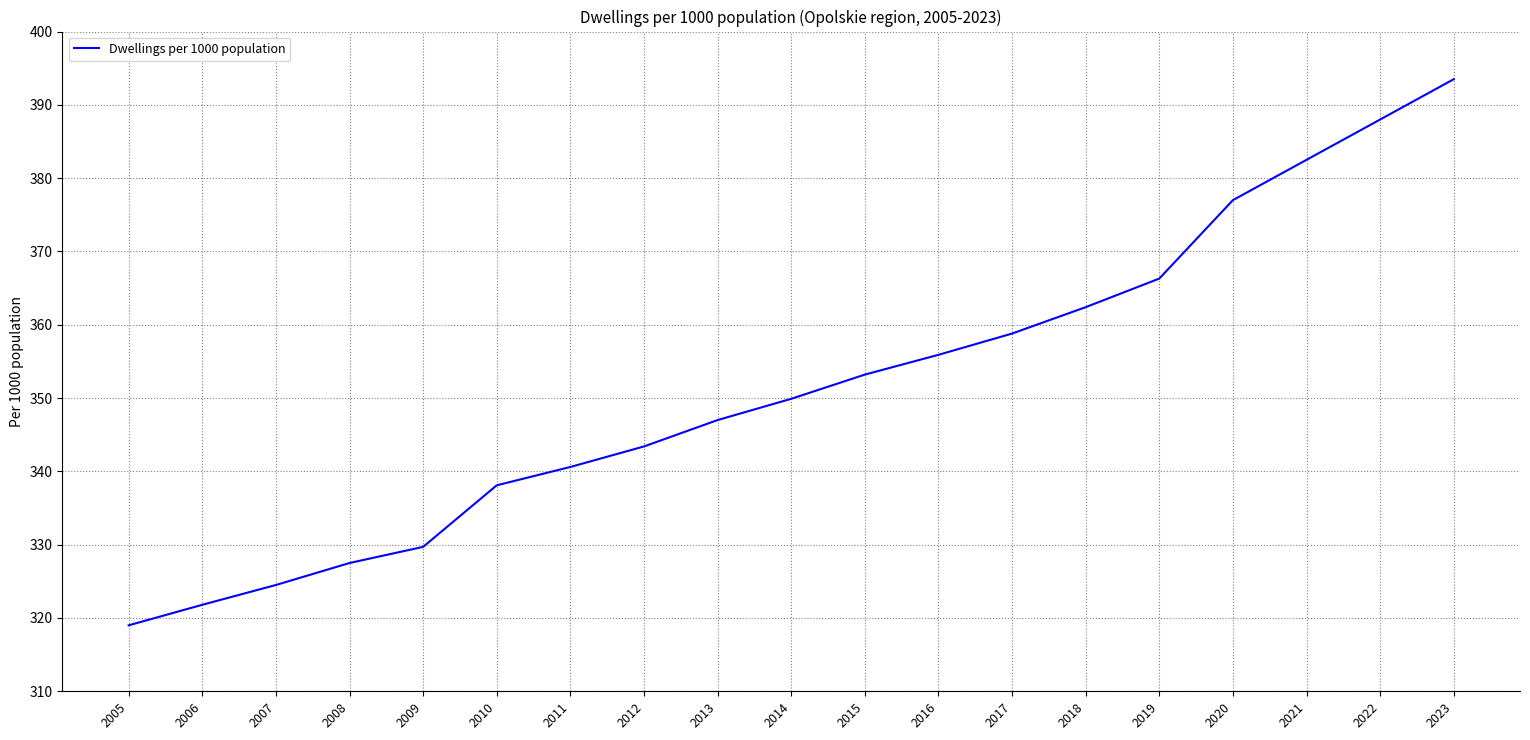

Where does the data first go above 349?

2014